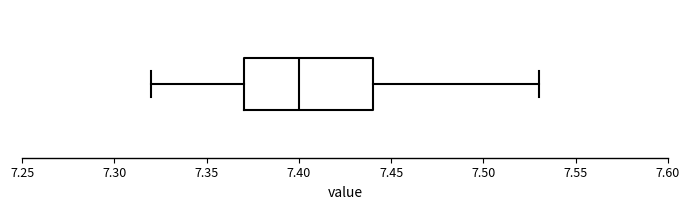

Transcribe this box plot: give where the median line is, the range the box spans, and where the two whiskers end, as read against the x-axis. The values are not printed on the chart, so give them approximately, as read against the axis.

median 7.40, box 7.37 to 7.44, whiskers 7.32 to 7.53